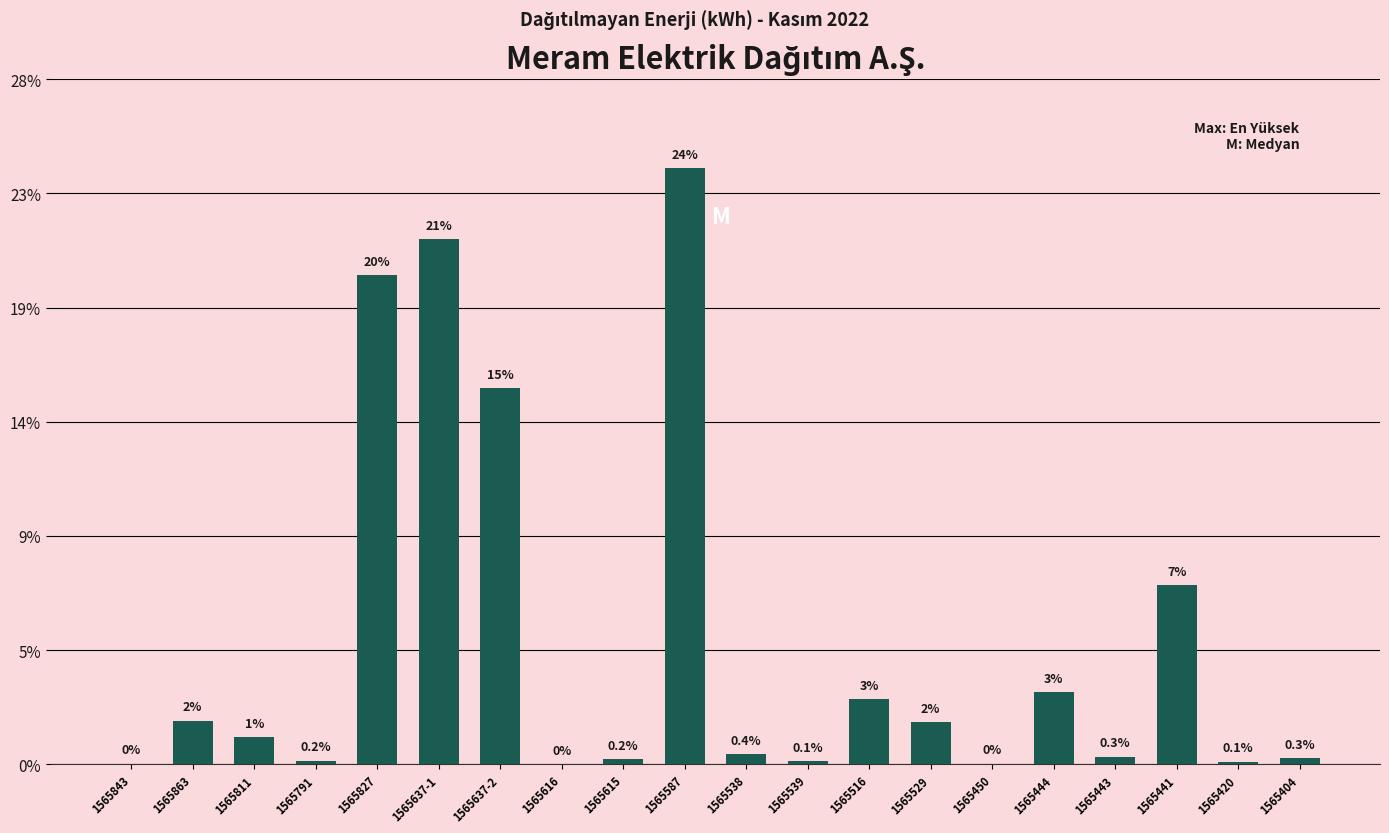

What is the label of the 8th bar from the left?

1565616